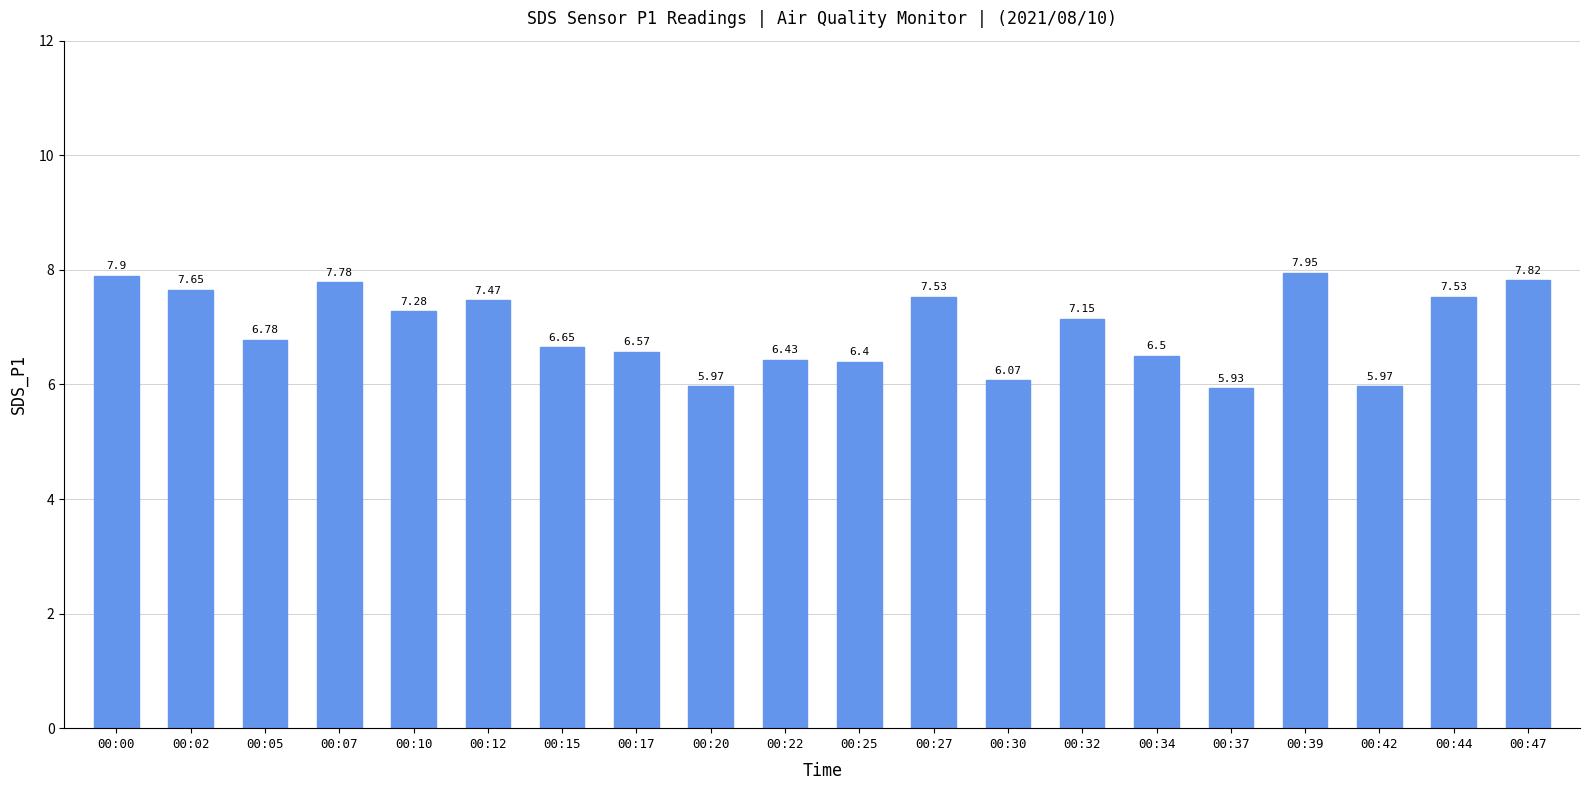

How many bars are there in total?

20